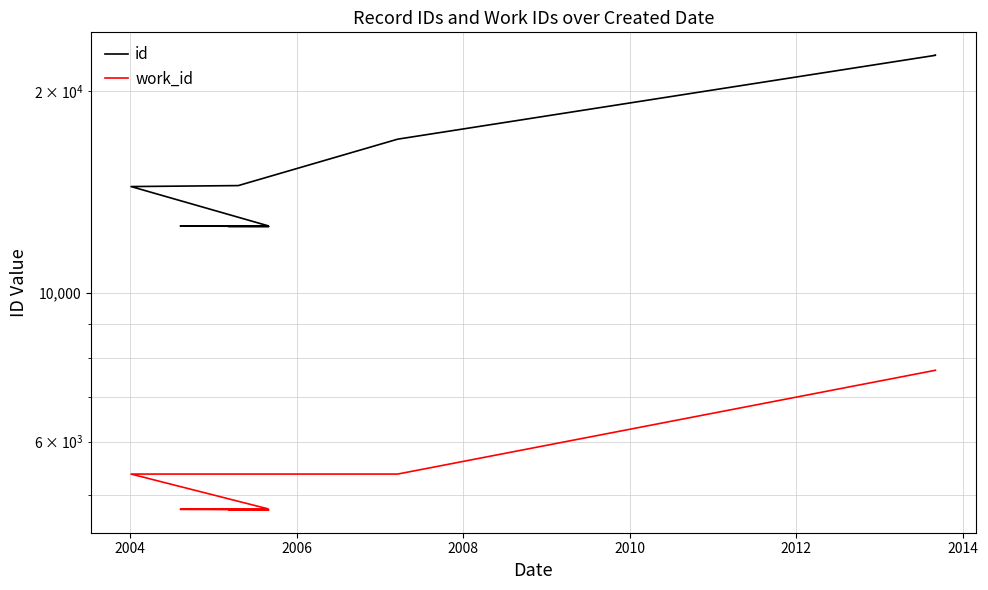

At 2012, list the series in order from largest to smallest.

id, work_id